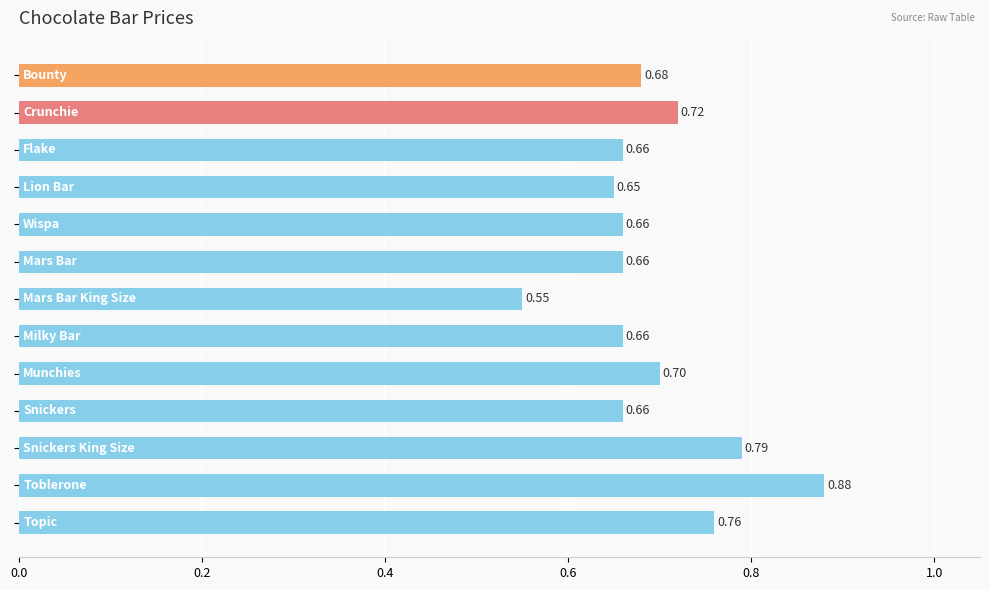

What is the sum of all values?

9.0